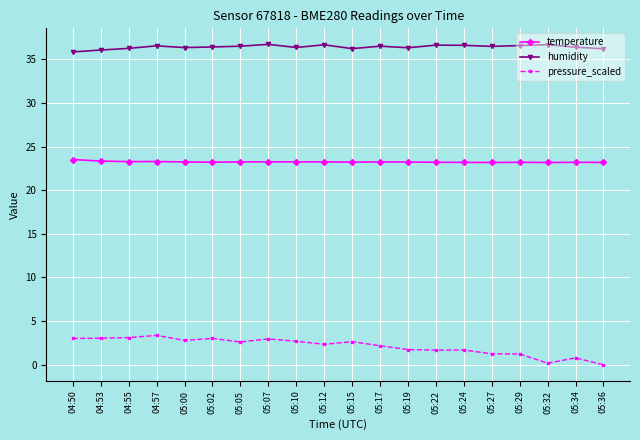

What position from the left is 05:00?

5